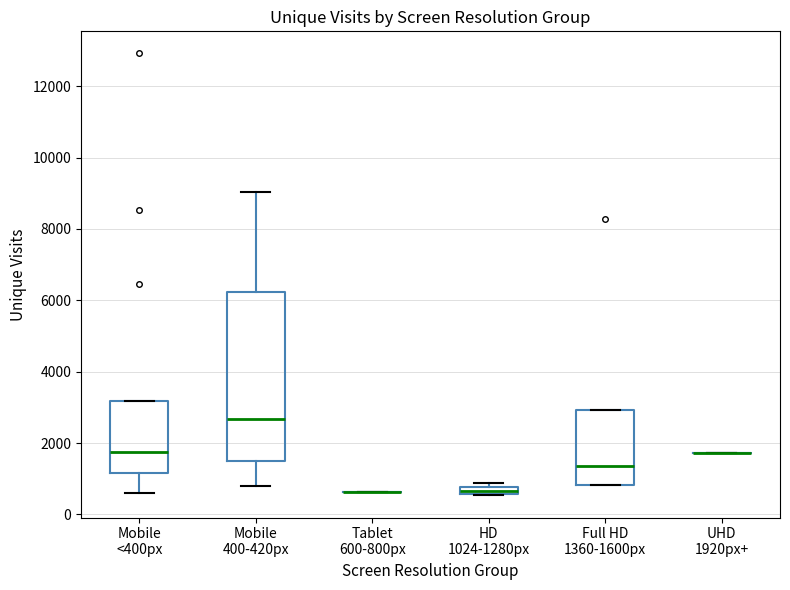

Which box is the tallest, from its lower edge to its upper edge?

Mobile 400-420px